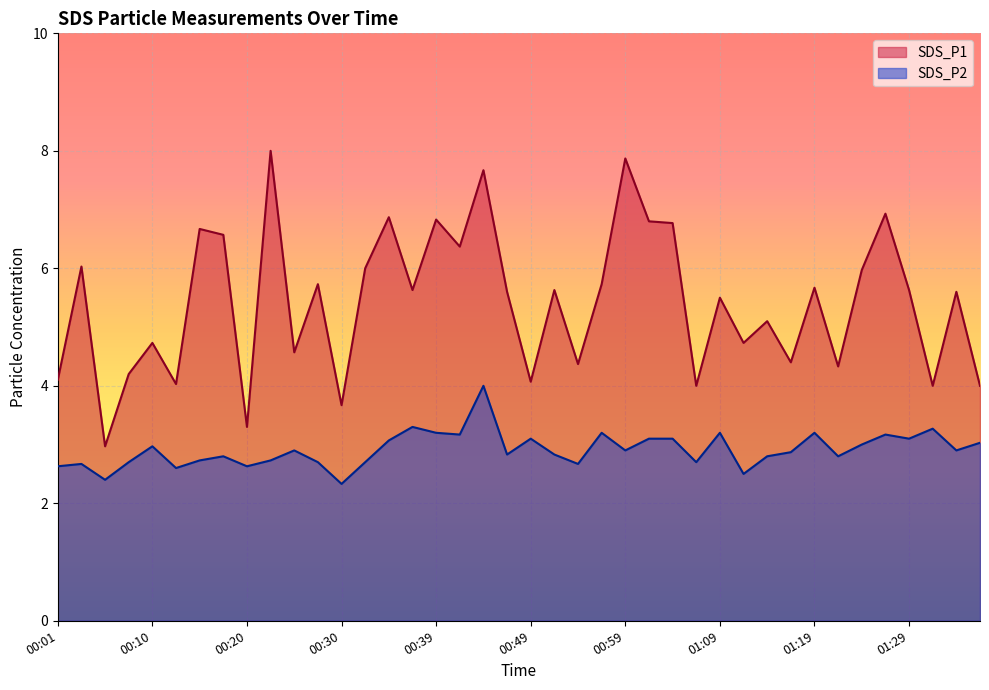

What position from the left is 01:04?

27